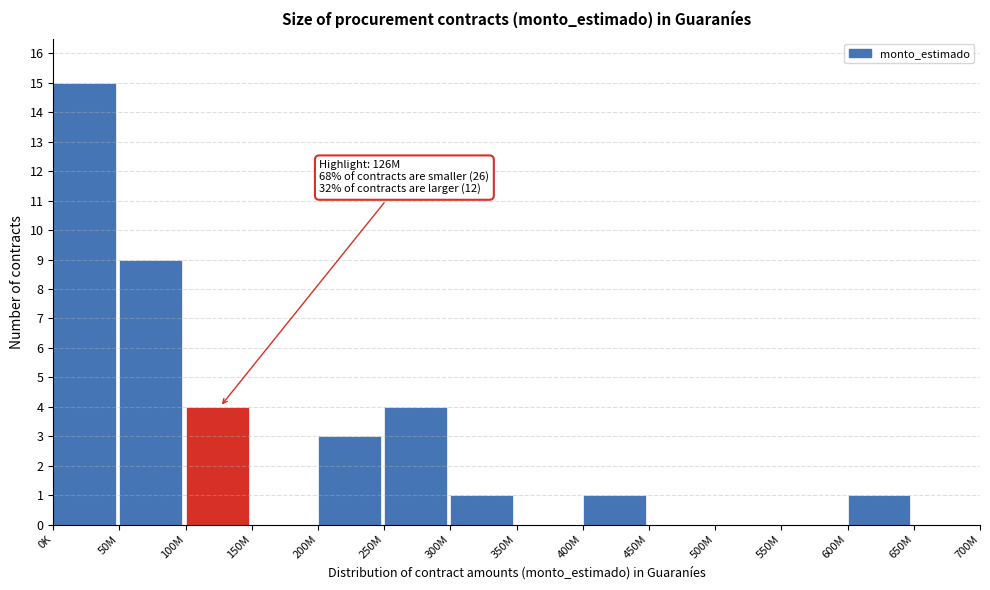

Reading left to right, list all the values displayed in this chart.

0K=15	50M=9	100M=4	150M=0	200M=3	250M=4	300M=1	350M=0	400M=1	450M=0	500M=0	550M=0	600M=1	650M=0